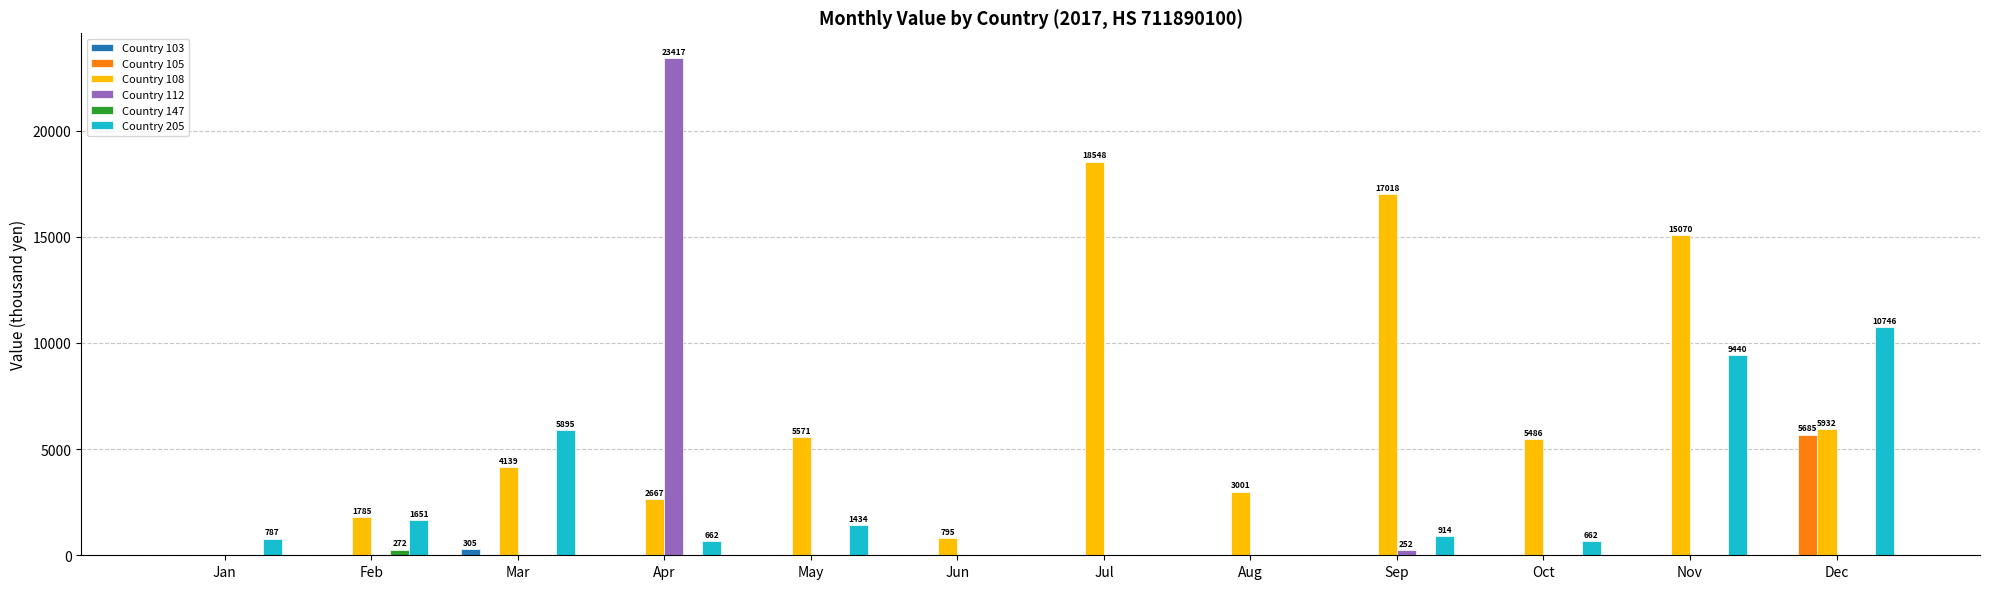

True or false: Country 112 has a value of 23417 at Apr.

True